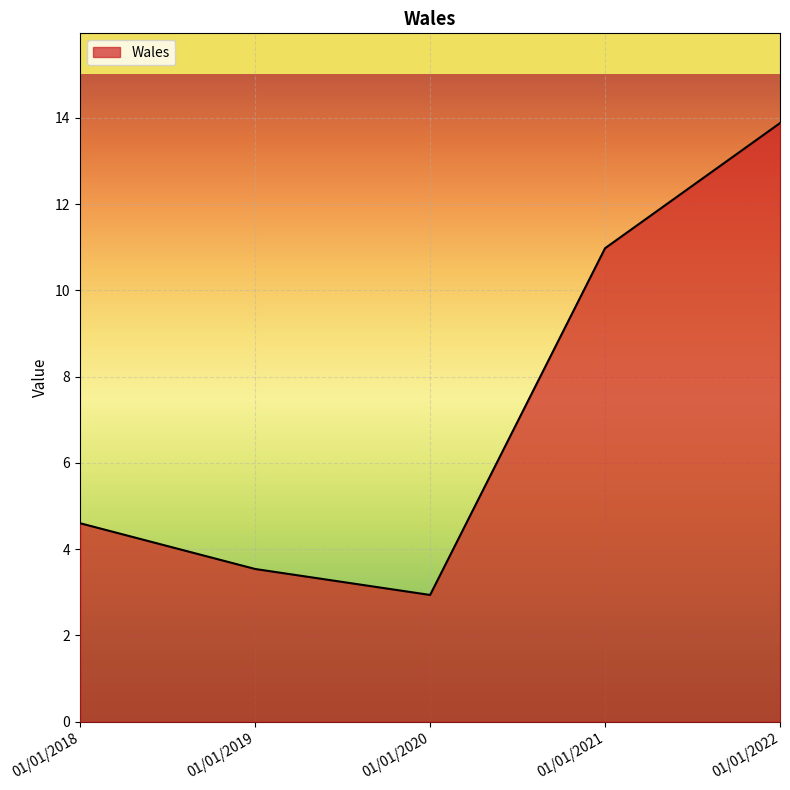

What is the difference between the second highest and minimum values?

8.0